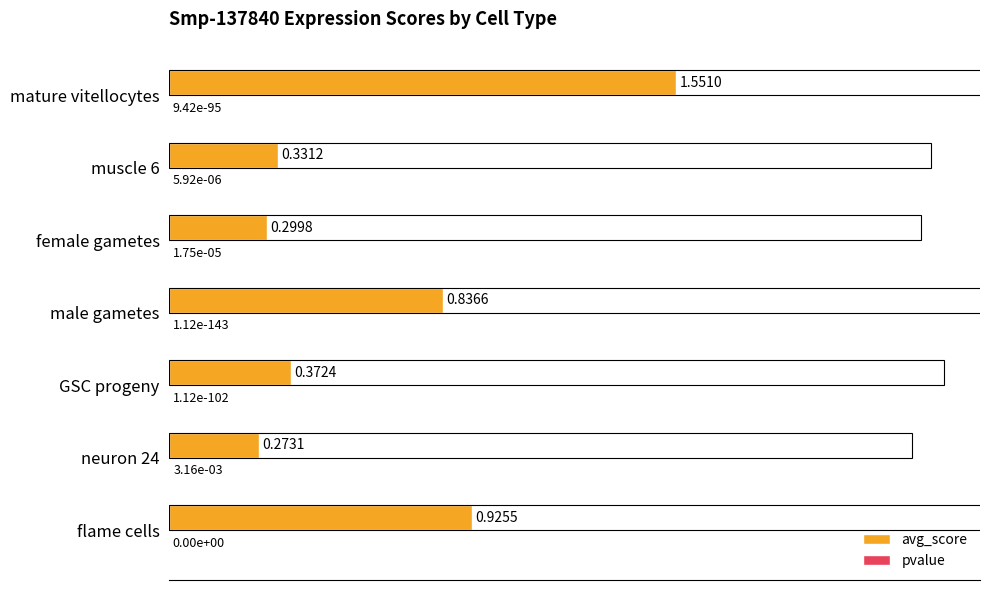

Which series has the largest total across all categories?

avg_score